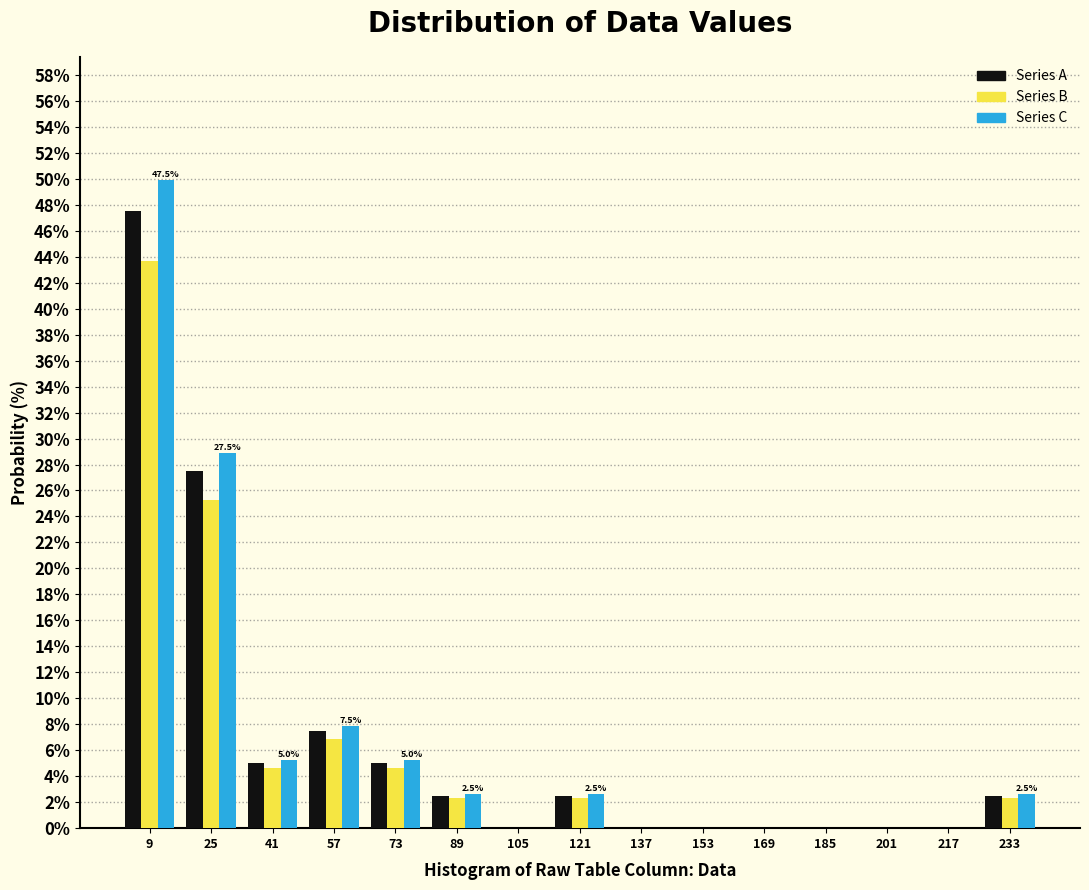

In the Series A series, which range on the x-axis has the tallest bar?

2 to 18